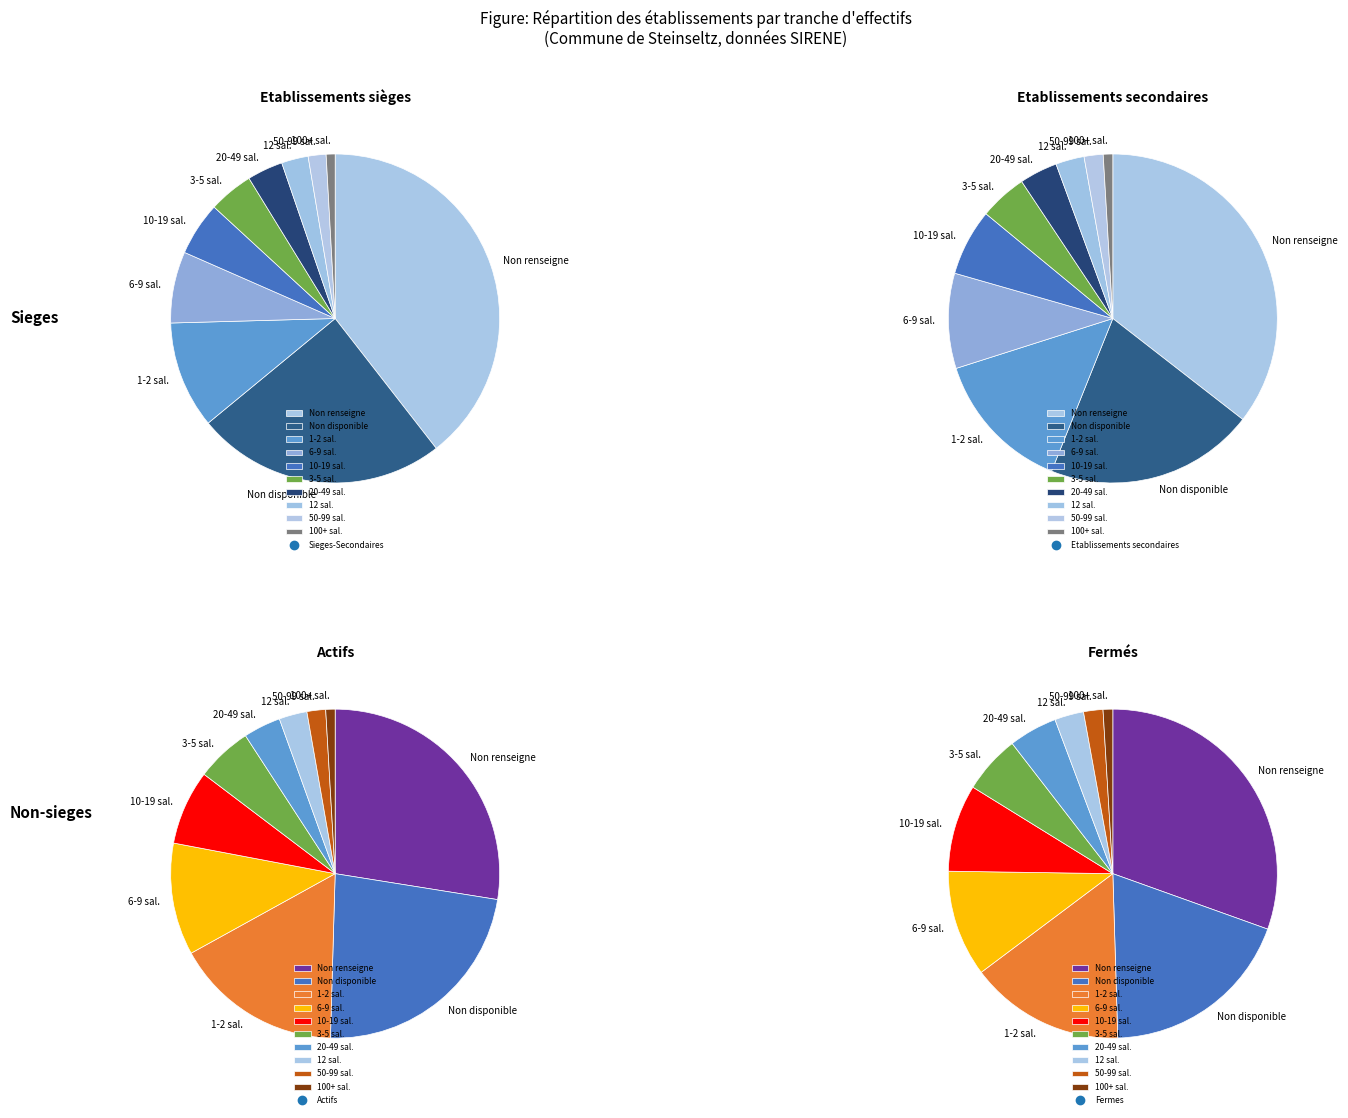

True or false: 22 accounts for 10% of the total.

False